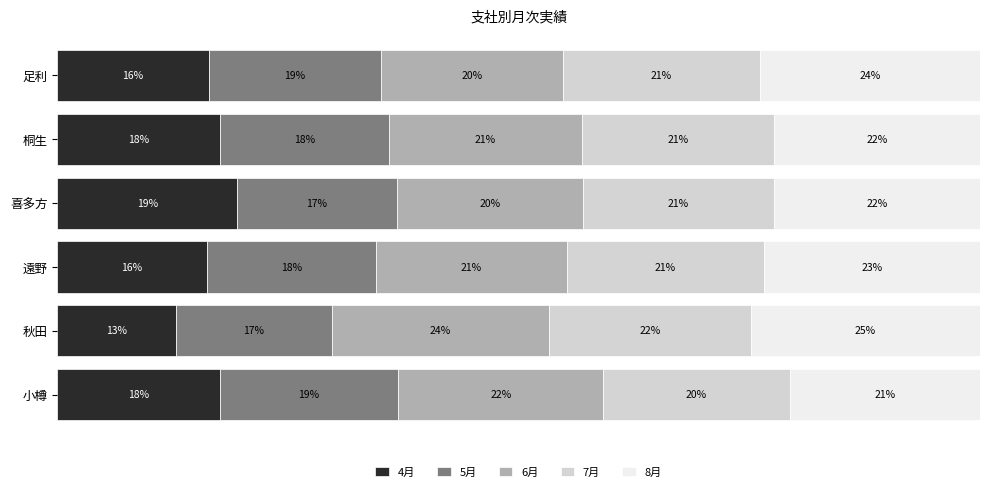

What are all the series names shown in the legend?

4月, 5月, 6月, 7月, 8月